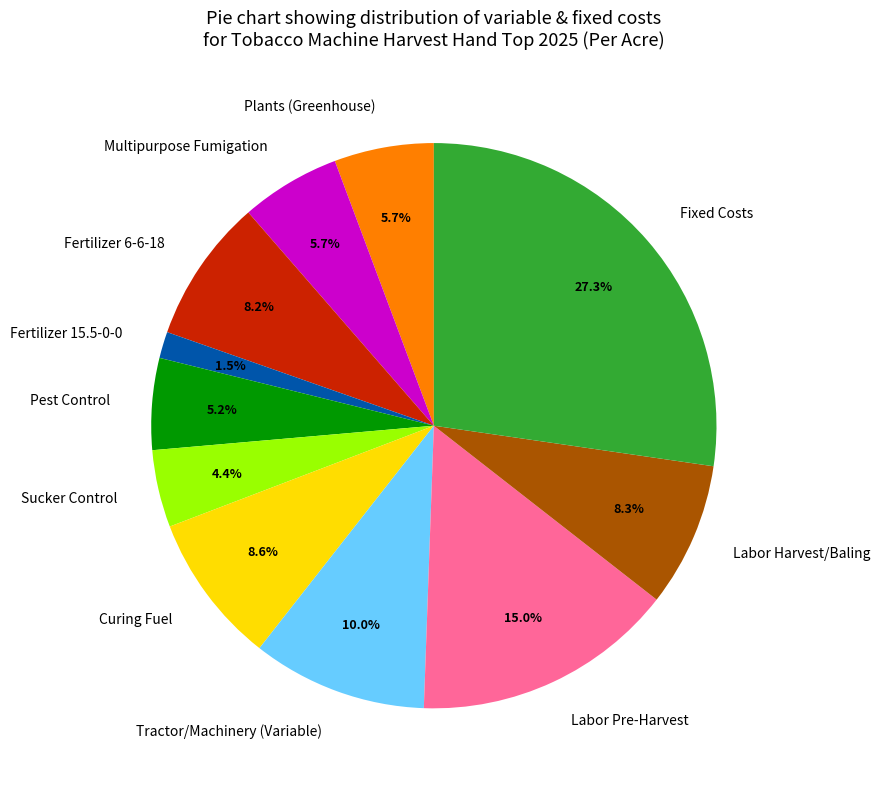

What is the smallest slice in the pie chart?

Fertilizer 15.5-0-0